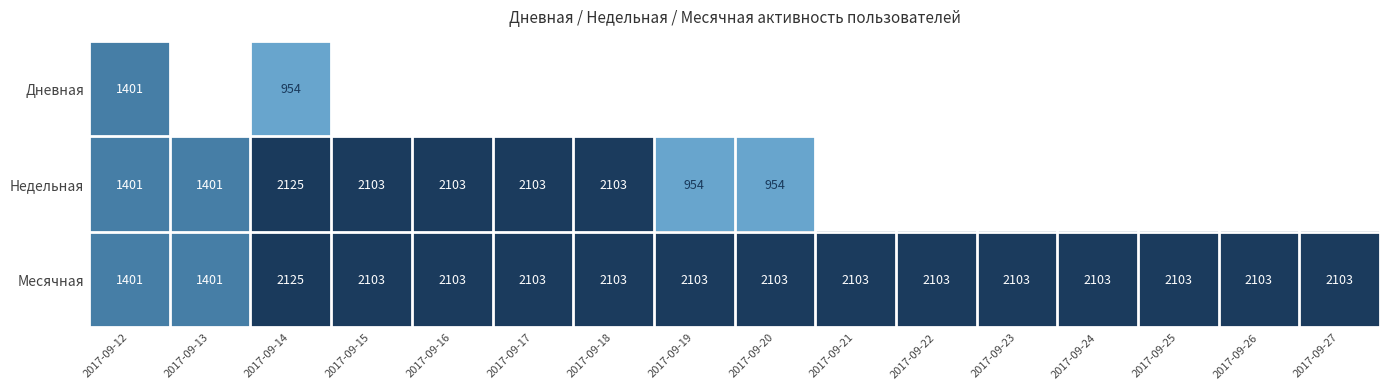

Which has a higher value, 2017-09-16 or 2017-09-15?

2017-09-15